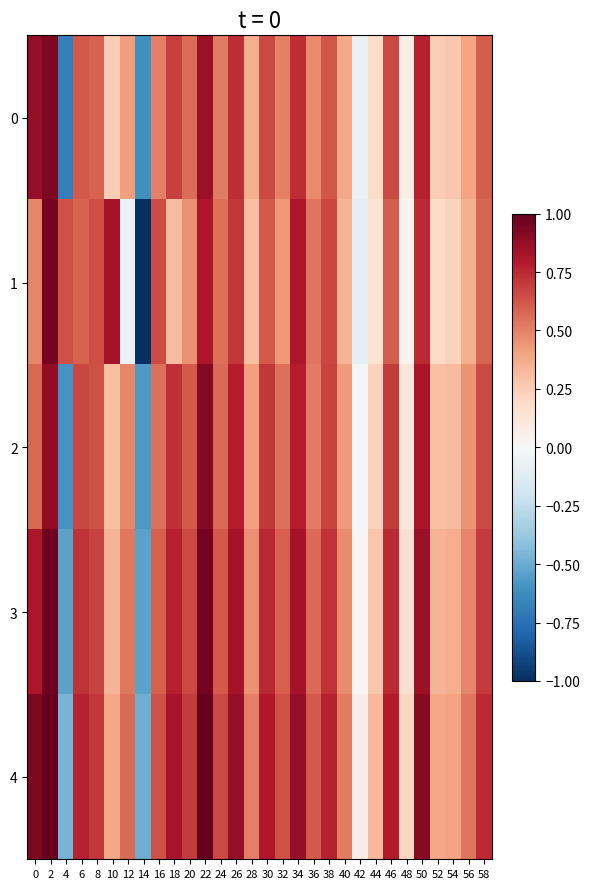

Reading left to right, what are all the values shown in this chart?

0: 0=0.9	2=0.9	4=-0.7	6=0.6	8=0.6	10=0.2	12=0.4	14=-0.6	16=0.5	18=0.7	20=0.6	22=0.9	24=0.5	26=0.7	28=0.4	30=0.7	32=0.5	34=0.7	36=0.5	38=0.6	40=0.4	42=-0.1	44=0.2	46=0.7	48=0.1	50=0.8	52=0.2	54=0.3	56=0.4	58=0.6
1: 0=0.5	2=1.0	4=0.6	6=0.6	8=0.6	10=0.8	12=-0.1	14=-1.0	16=0.7	18=0.3	20=0.5	22=0.8	24=0.6	26=0.7	28=0.3	30=0.6	32=0.4	34=0.8	36=0.5	38=0.7	40=0.3	42=-0.1	44=0.1	46=0.6	48=0.0	50=0.7	52=0.2	54=0.2	56=0.4	58=0.6
2: 0=0.6	2=0.9	4=-0.6	6=0.7	8=0.6	10=0.3	12=0.5	14=-0.6	16=0.5	18=0.7	20=0.6	22=0.9	24=0.6	26=0.8	28=0.4	30=0.7	32=0.5	34=0.8	36=0.5	38=0.7	40=0.4	42=-0.0	44=0.2	46=0.7	48=0.1	50=0.8	52=0.3	54=0.3	56=0.4	58=0.7
3: 0=0.8	2=1.0	4=-0.5	6=0.7	8=0.7	10=0.3	12=0.5	14=-0.5	16=0.6	18=0.8	20=0.7	22=1.0	24=0.6	26=0.8	28=0.5	30=0.8	32=0.6	34=0.8	36=0.6	38=0.7	40=0.5	42=0.0	44=0.3	46=0.7	48=0.2	50=0.9	52=0.3	54=0.4	56=0.5	58=0.7
4: 0=0.9	2=1.0	4=-0.5	6=0.8	8=0.7	10=0.4	12=0.6	14=-0.5	16=0.6	18=0.8	20=0.7	22=1.0	24=0.7	26=0.9	28=0.5	30=0.8	32=0.6	34=0.9	36=0.6	38=0.8	40=0.5	42=0.1	44=0.3	46=0.8	48=0.2	50=0.9	52=0.4	54=0.4	56=0.5	58=0.7